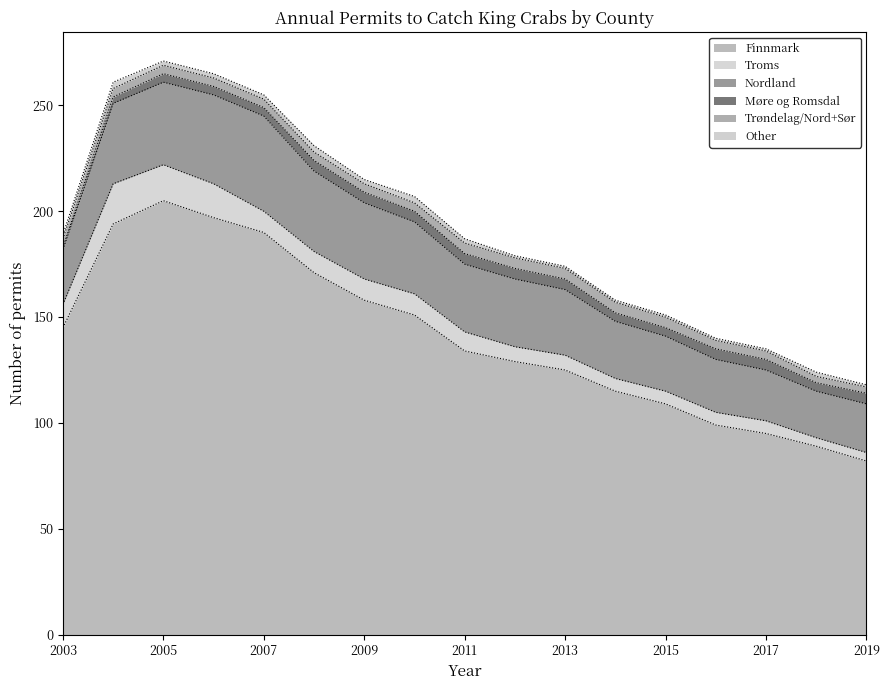

What is the approximate value of Trøndelag/Nord+Sør at 2008?

4